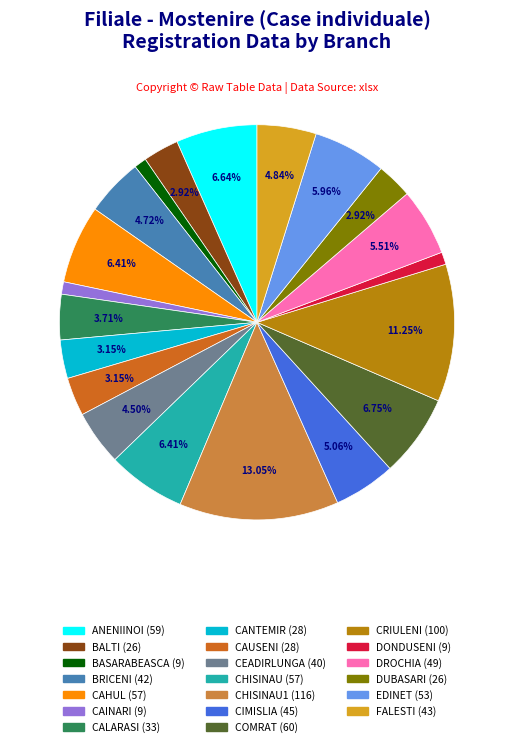

Is there any slice that represents more than half of the pie?

No